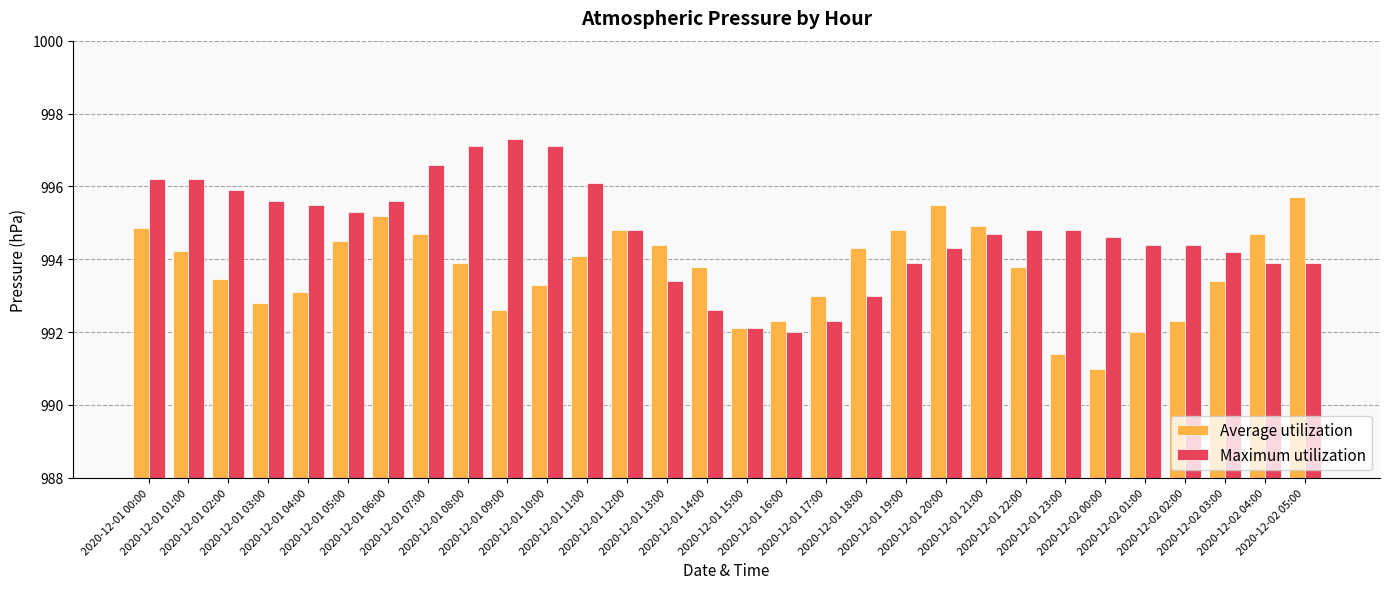

Rank the series by their average value, from highest to lowest.

Maximum utilization, Average utilization